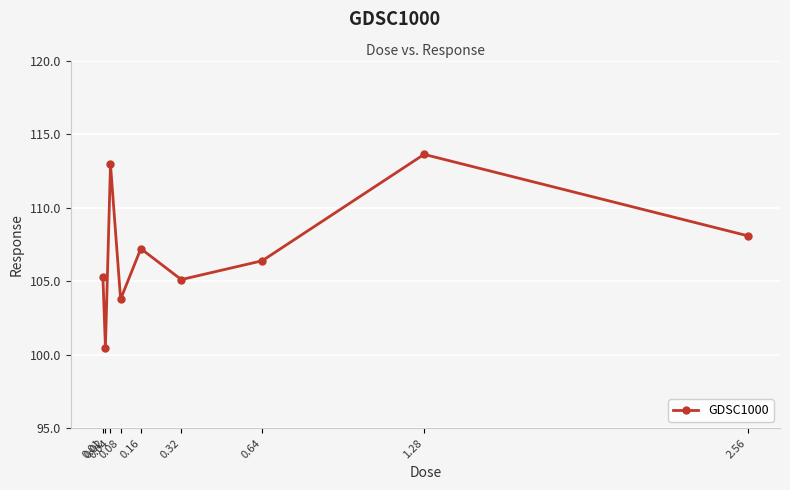

What is the difference between the maximum and minimum values?

13.1